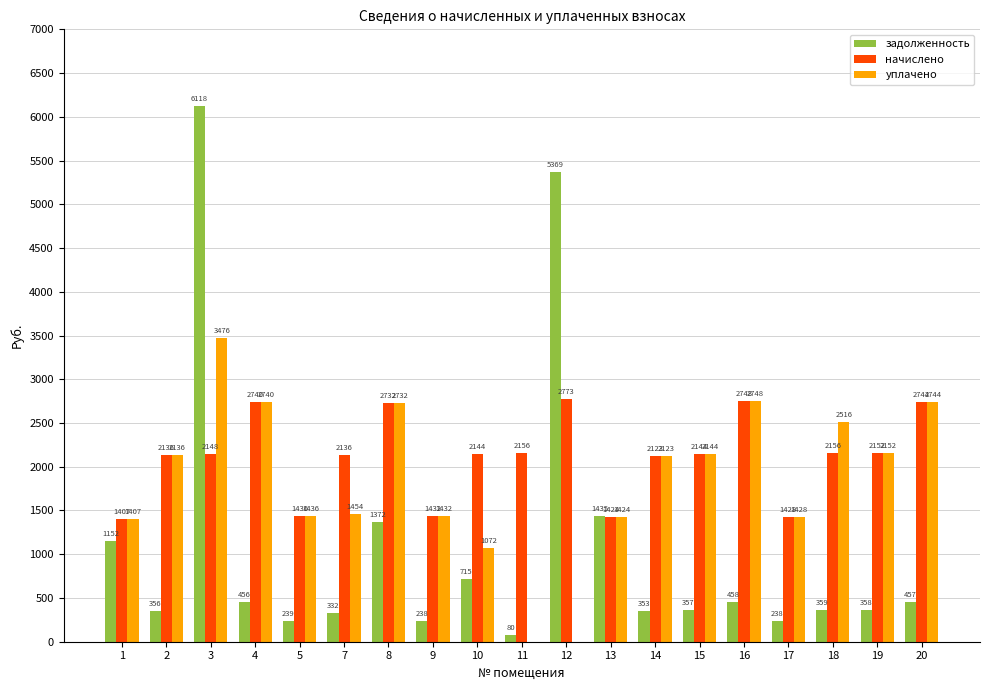

Which series changed the most between 1 and 7?

задолженность